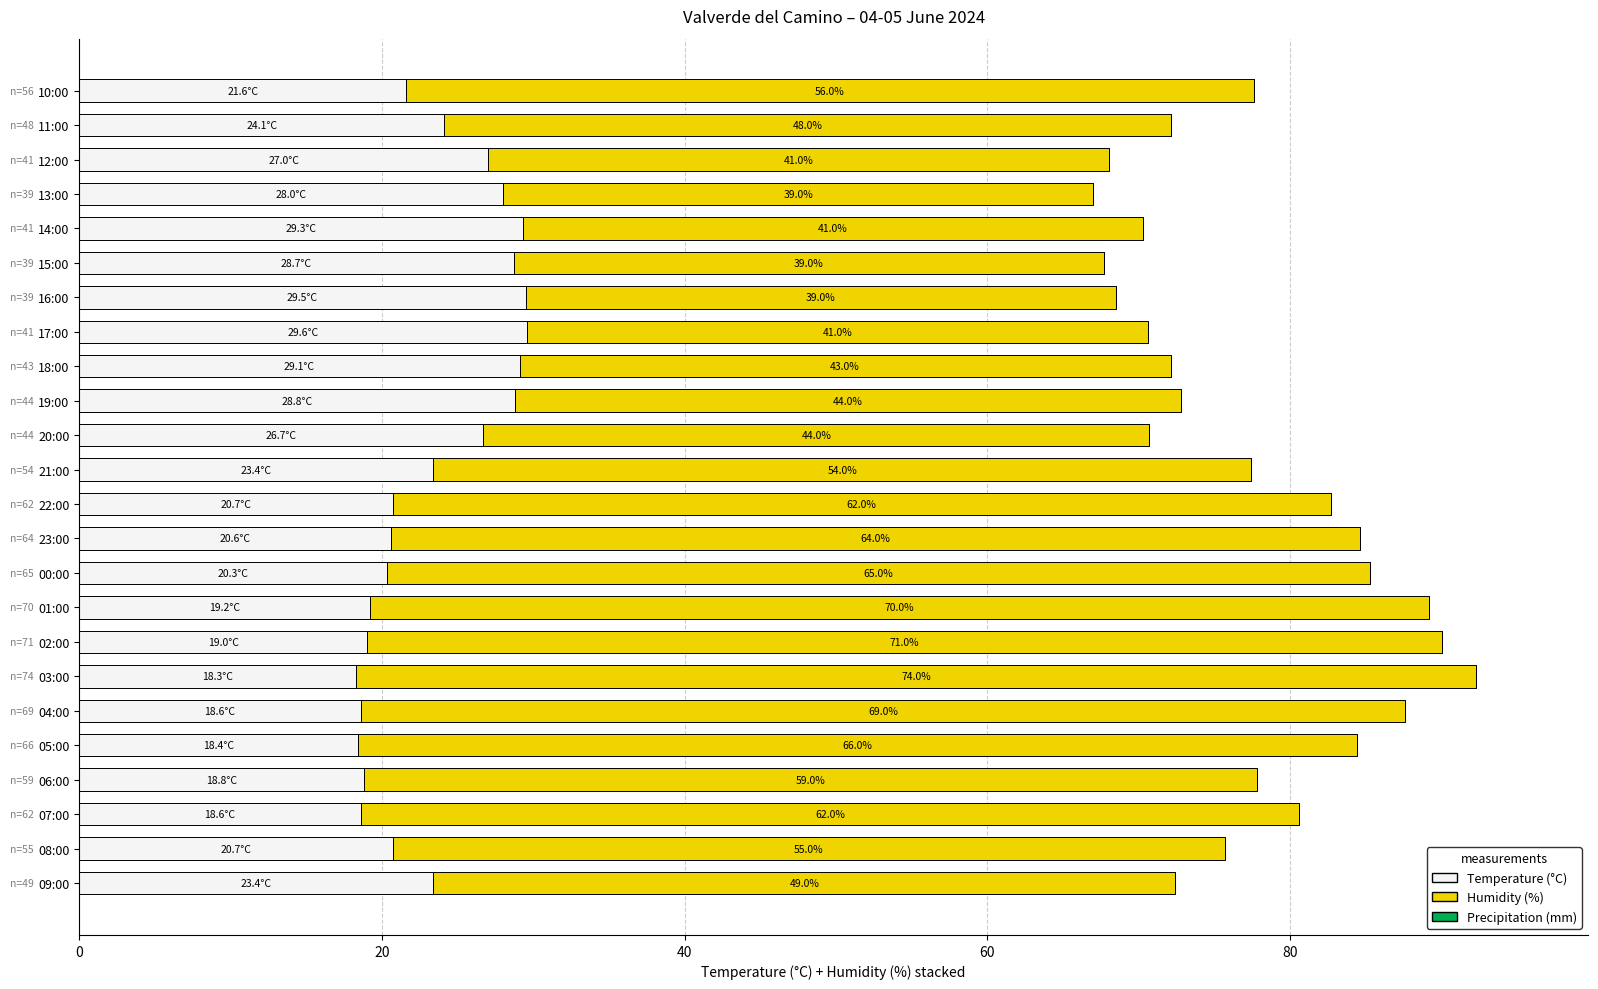

What is the total value across all series at 03:00?

92.3